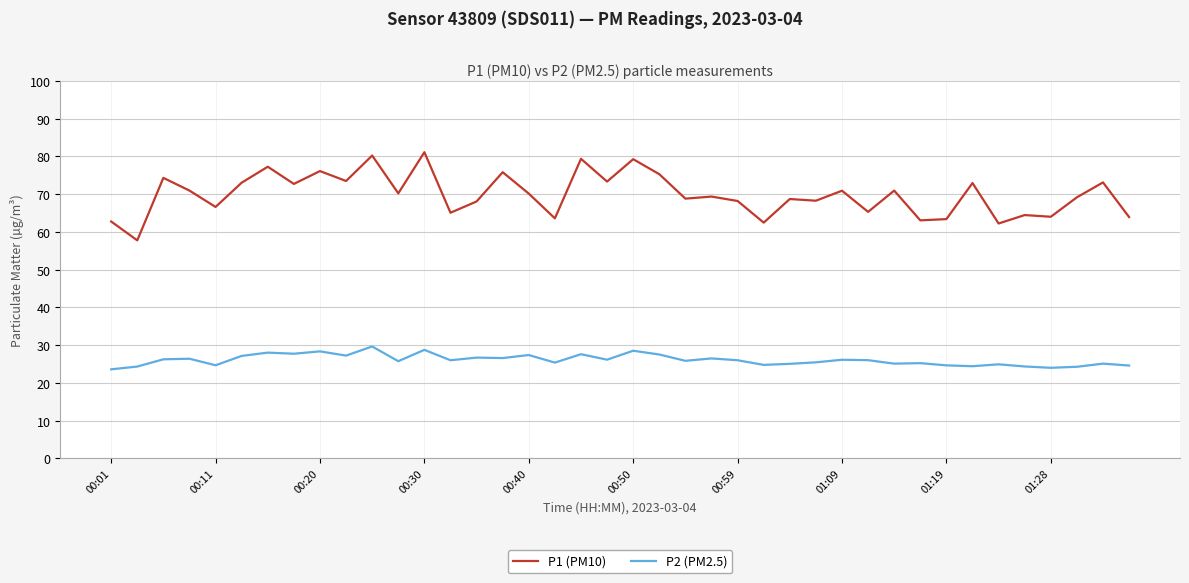

In P2 (PM2.5), how many points are higher than both neighbors (excluding endpoints)?

14